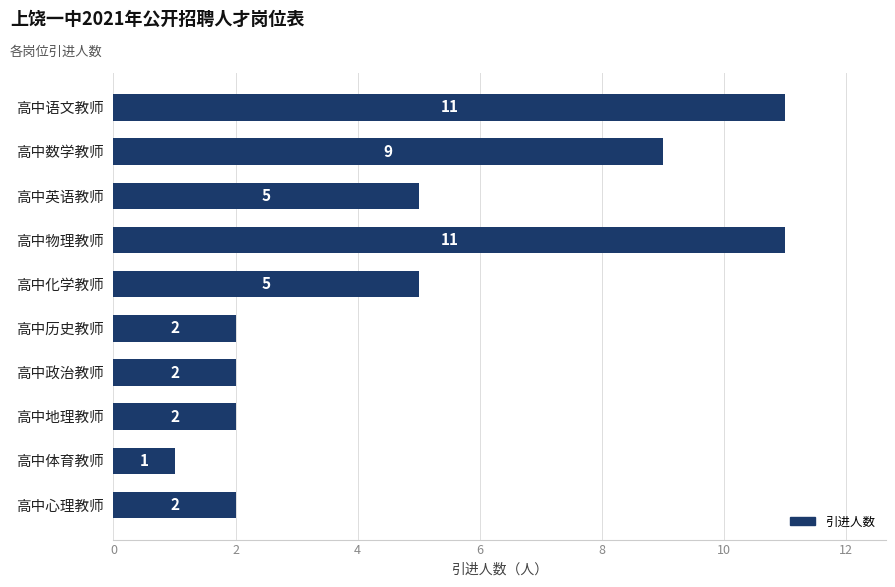

How many values are below 5?

5